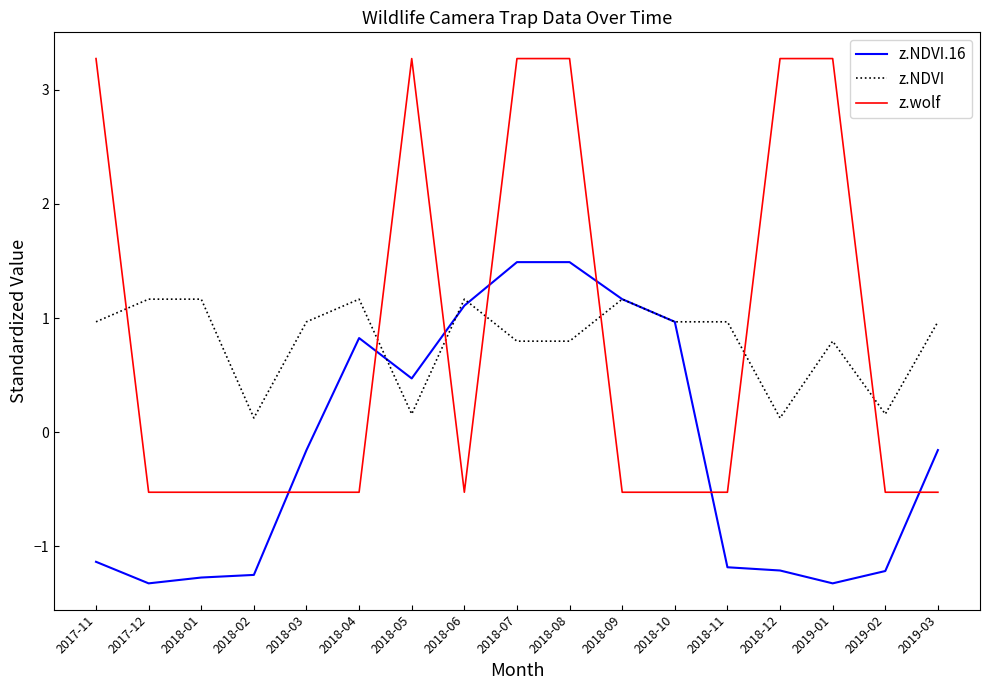

Where does the z.wolf series first go above 0?

2017-11